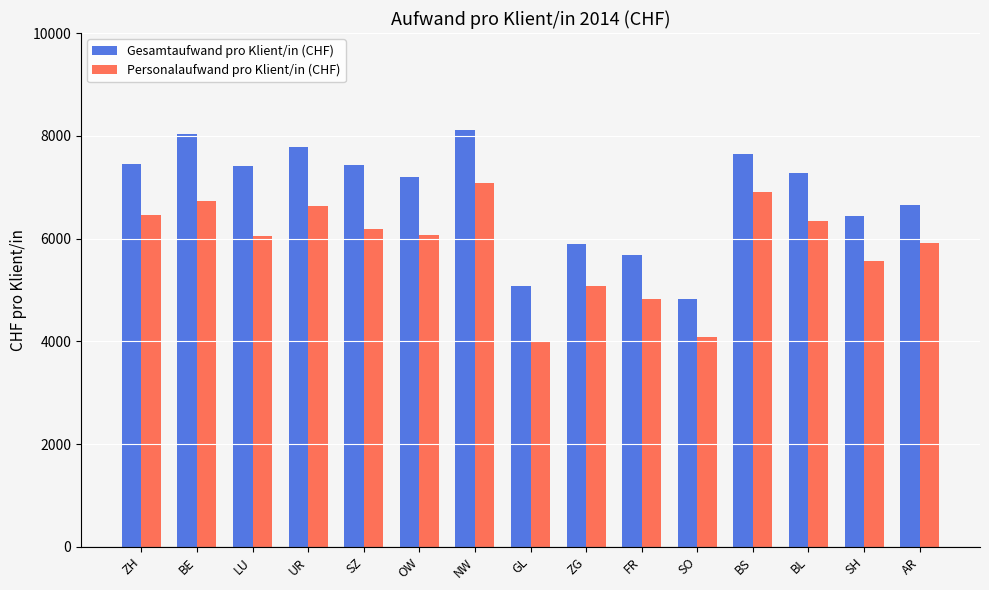

Which series has the widest spread of values?

Gesamtaufwand pro Klient/in (CHF)